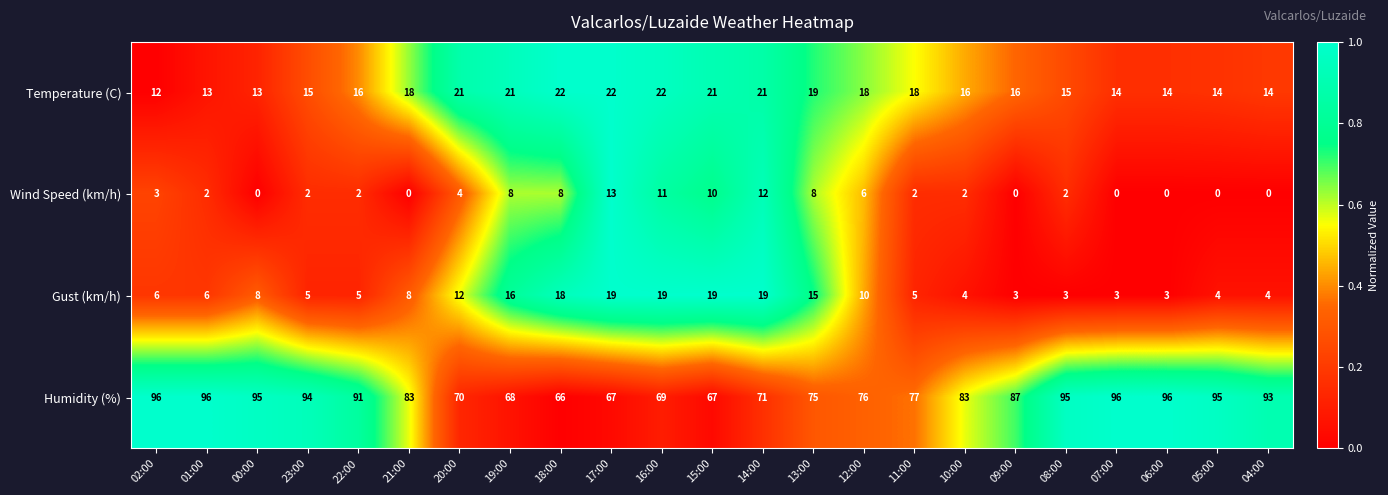

What is the difference between the highest and lowest values at 07:00?

96